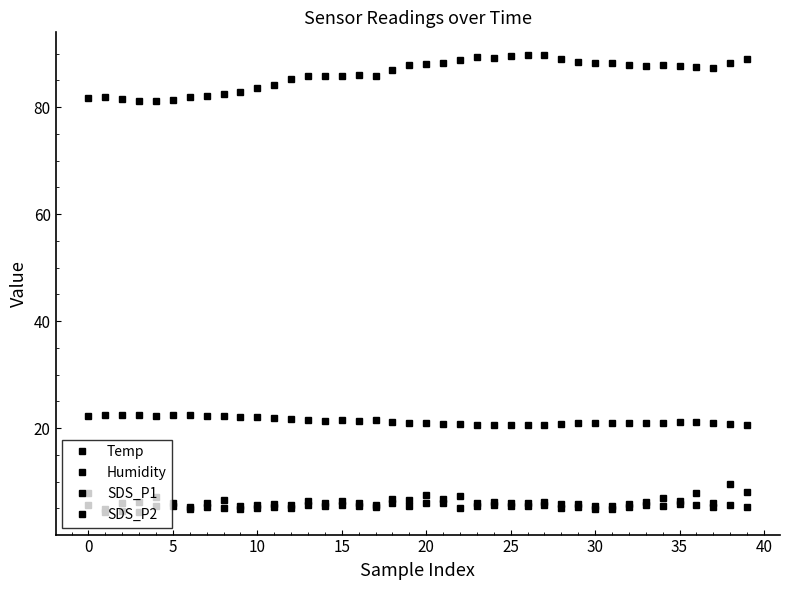

What is the label of the 22nd point from the right?

18